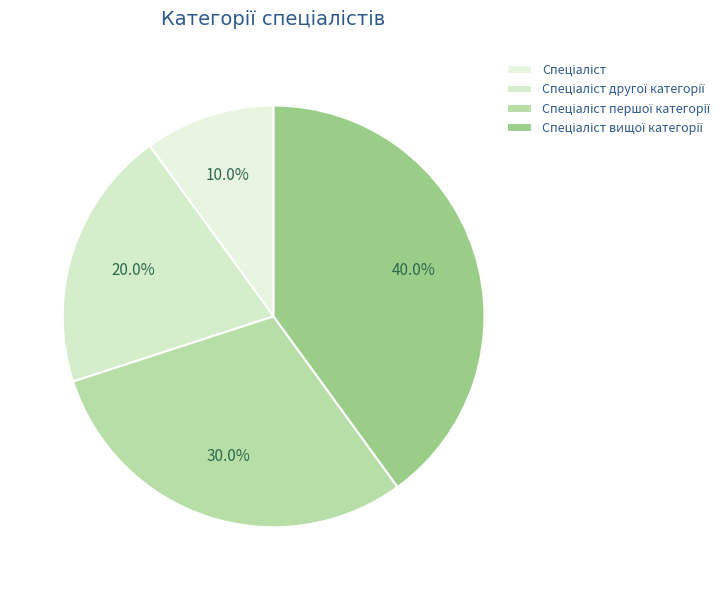

How many segments does this pie chart have?

4